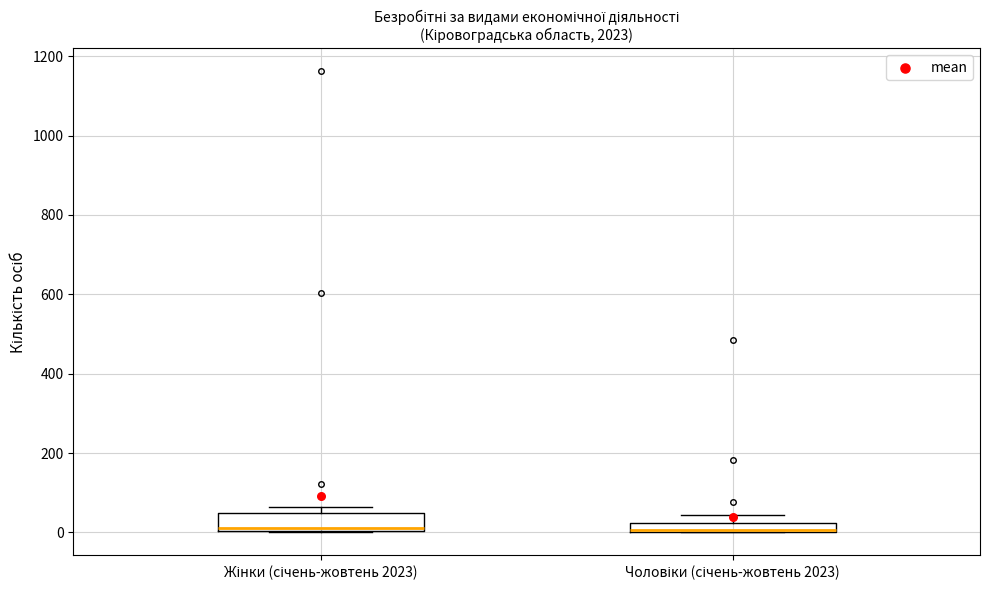

Where does the median line of the box for Жінки (січень-жовтень 2023) sit on the y-axis? The values are not printed on the chart, so give them approximately, as read against the axis.

20